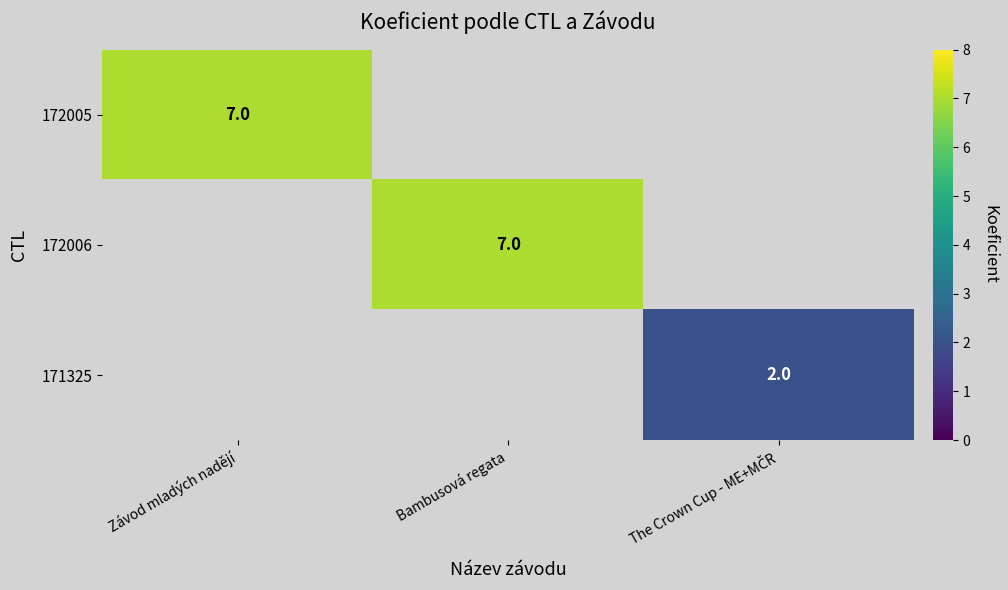

List the labels in order of 172005 value, largest first.

Závod mladých nadějí, Bambusová regata, The Crown Cup - ME+MČR